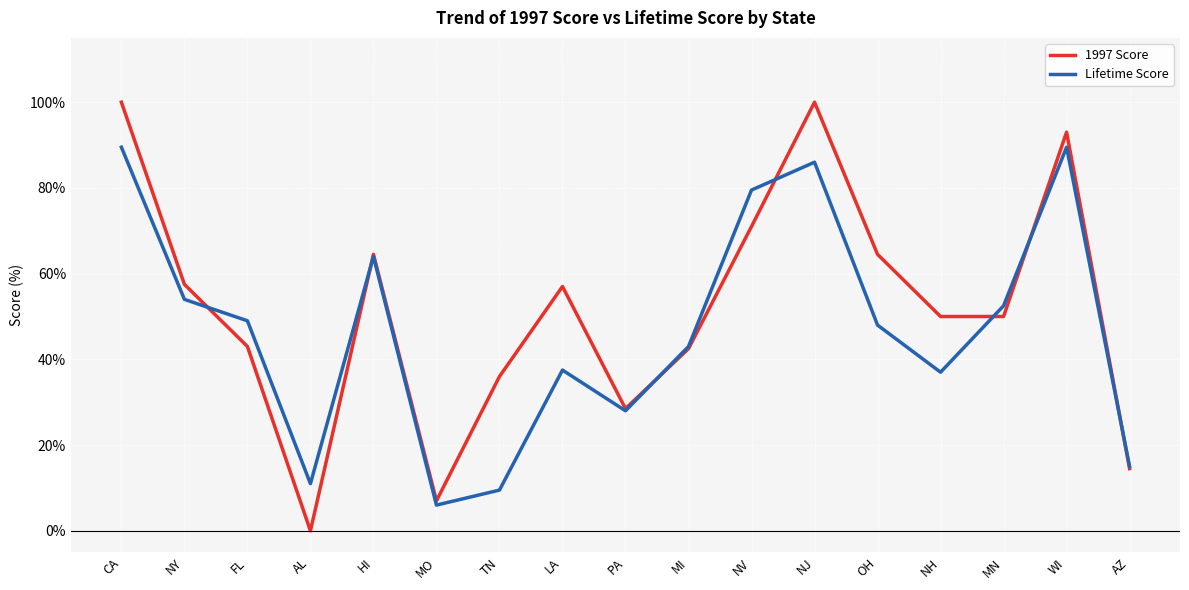

At how many categories does at least one series exceed 73?

4